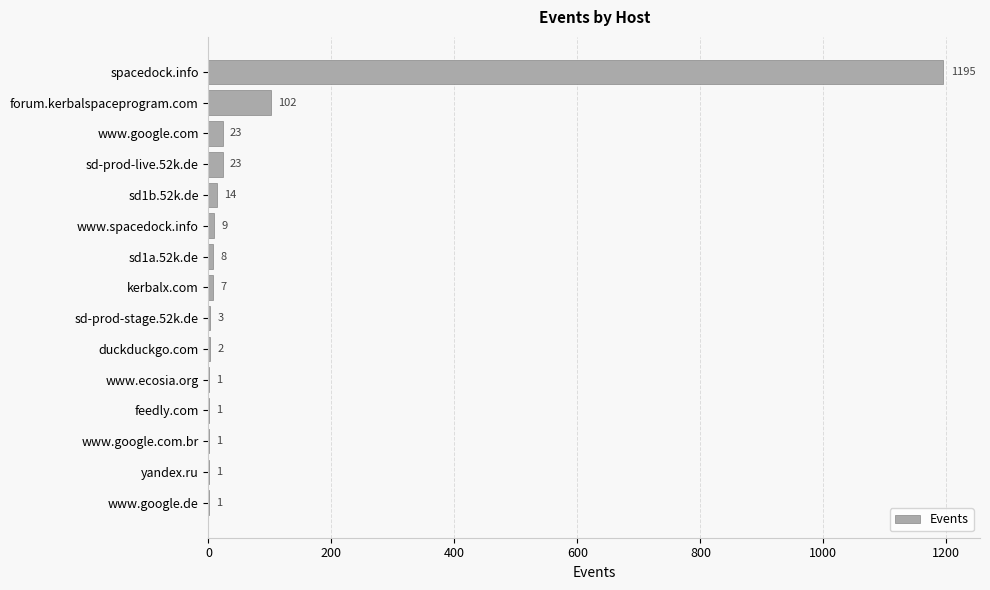

What is the change in value from www.google.com to feedly.com?

-22